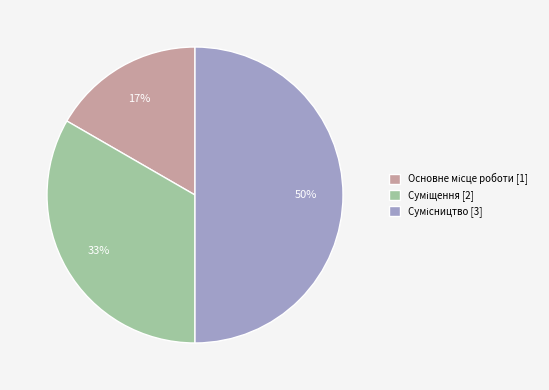

To the nearest percent, what is the average slice percentage?

33%